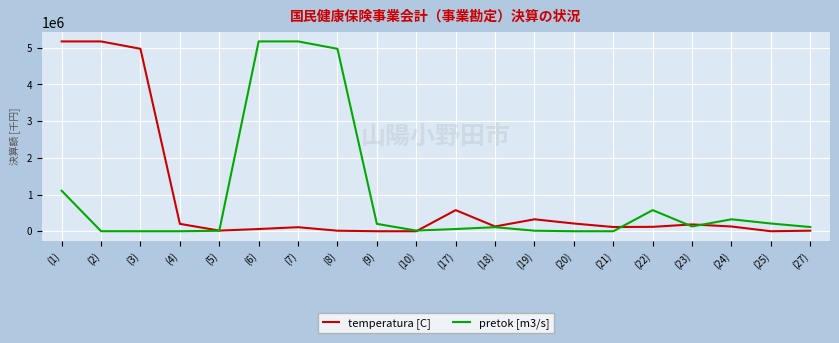

Is the value of pretok [m3/s] at (23) greater than the value of temperatura [C] at (8)?

Yes